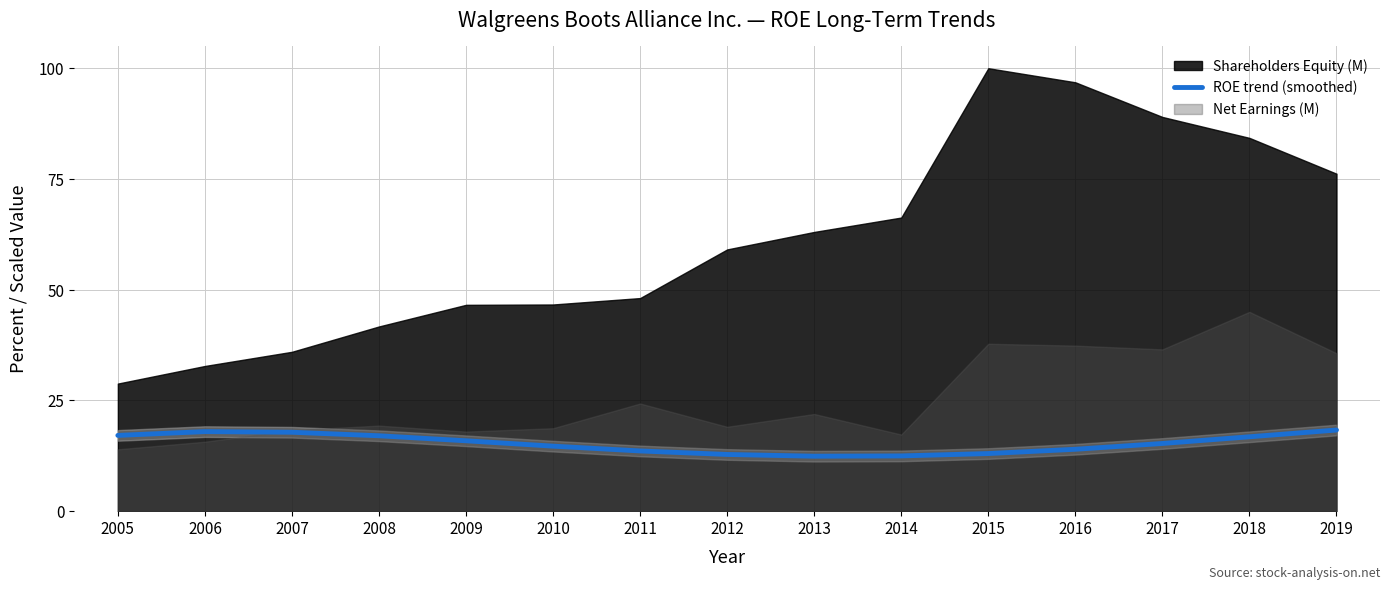

Where is the first local minimum?

2013